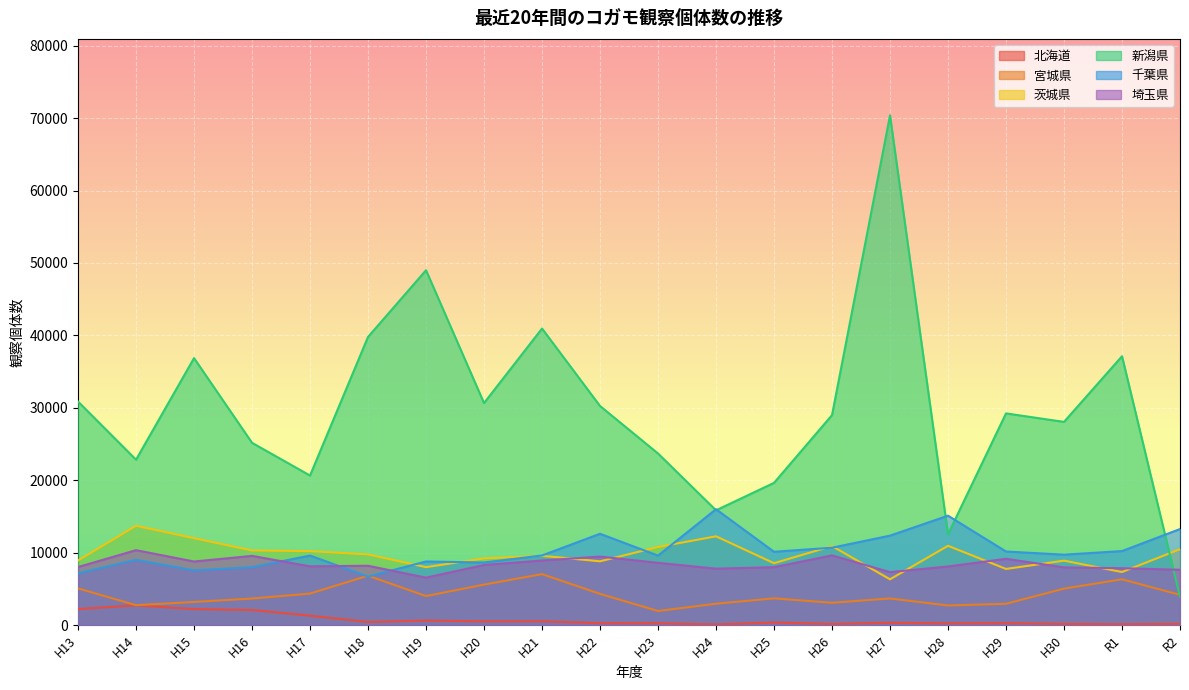

Which label corresponds to the largest value in the chart?

H27